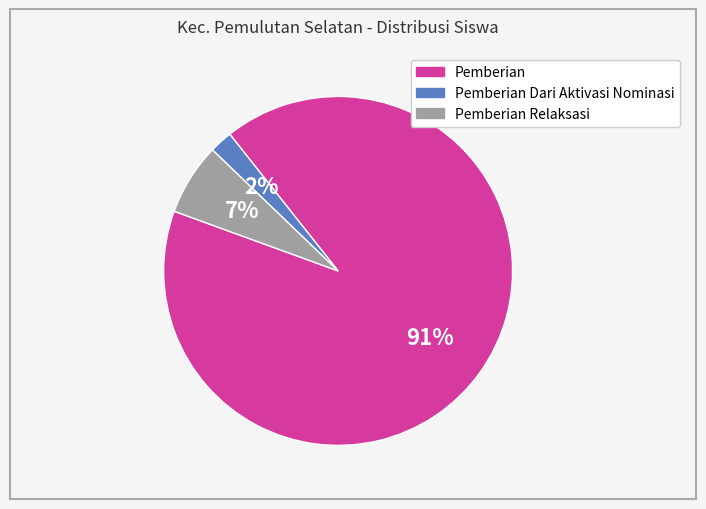

Count the number of slices in the pie.

3